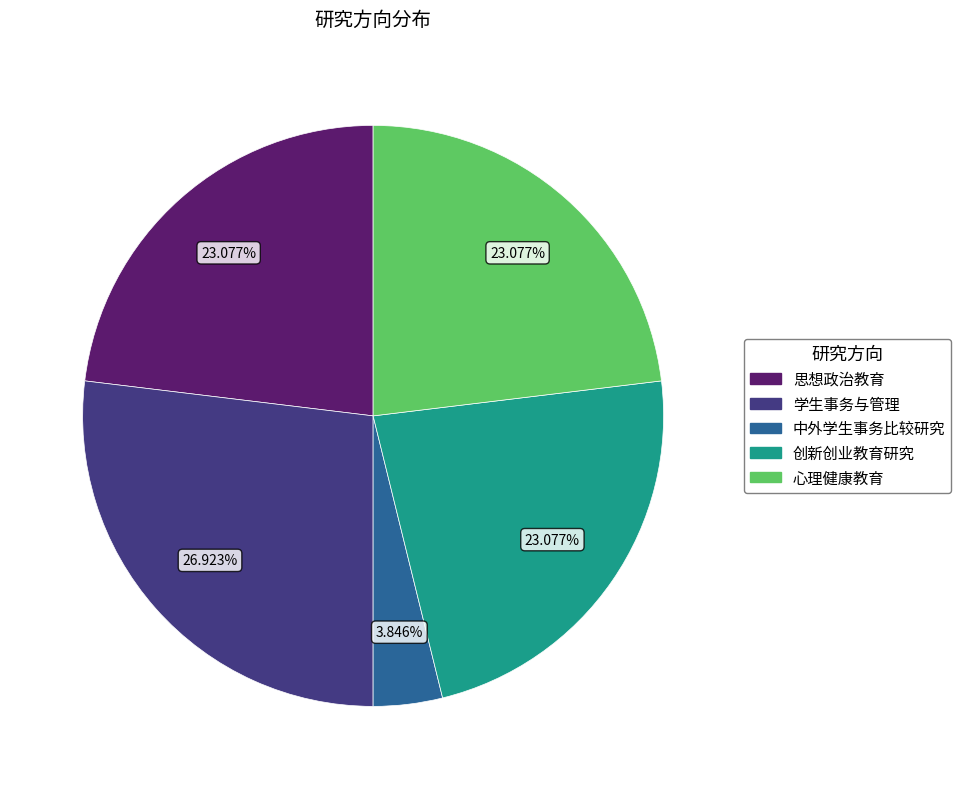

How much of the chart is everything except 中外学生事务比较研究?

96.2%